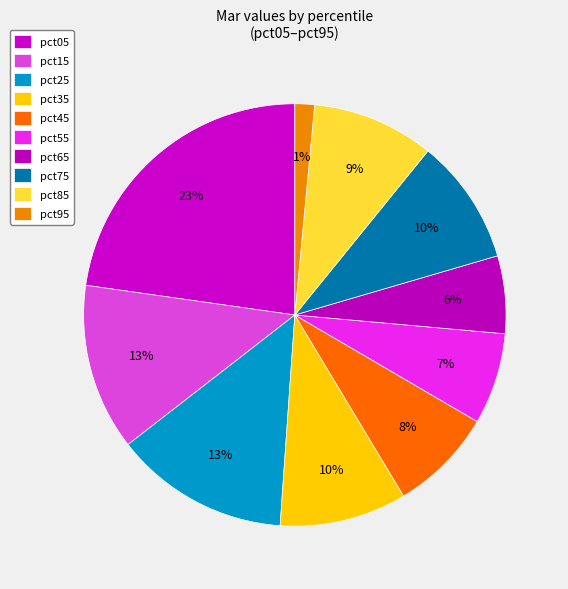

How many segments does this pie chart have?

10